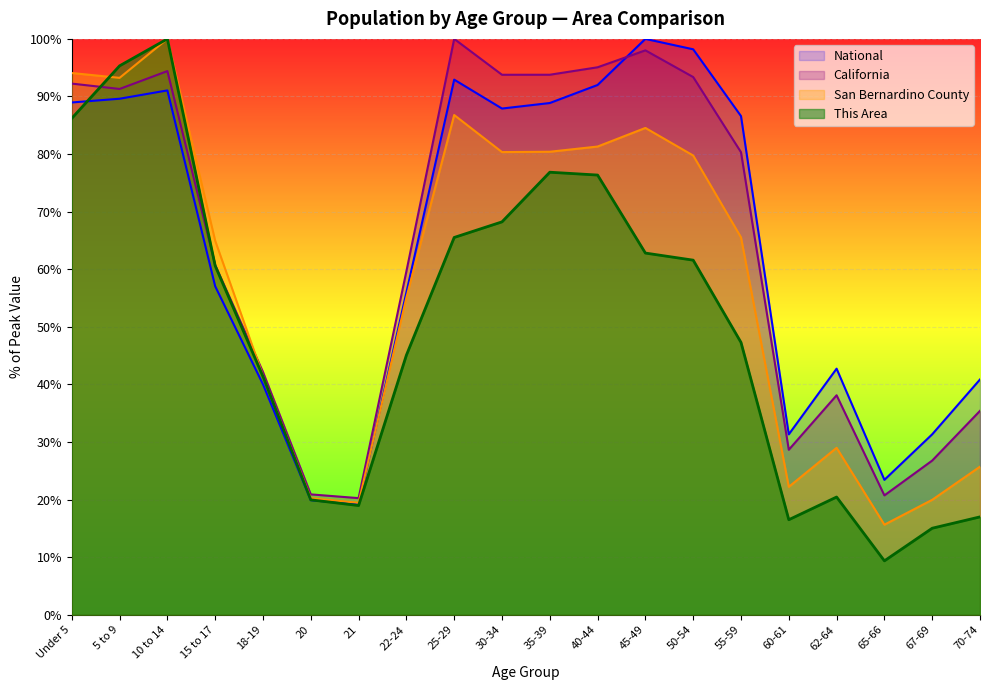

In California, how many points are lower than both neighbors (excluding endpoints)?

5